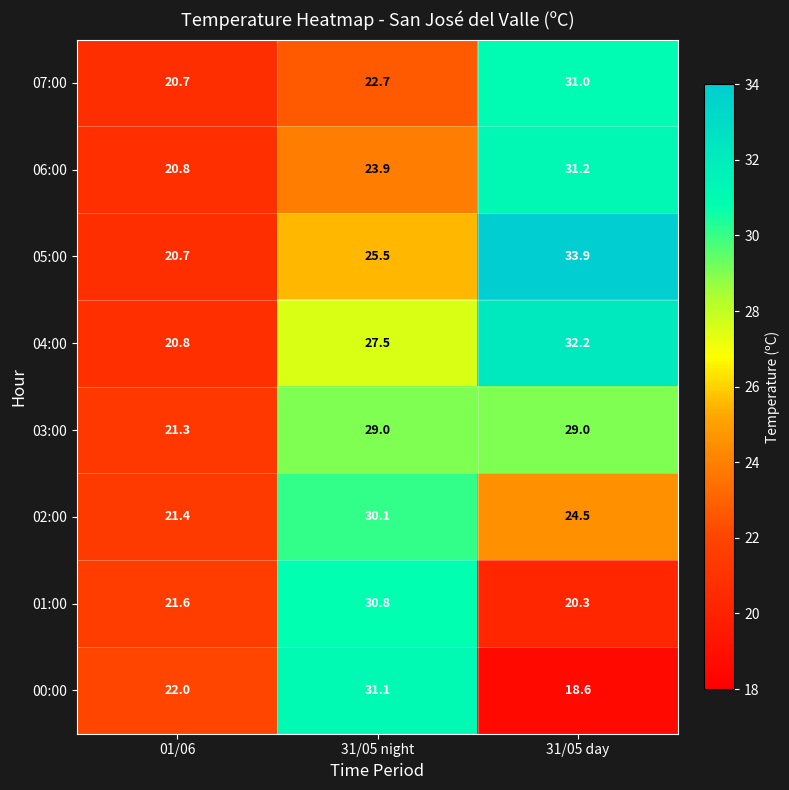

What is the difference between the highest and lowest values at 01/06?

1.3